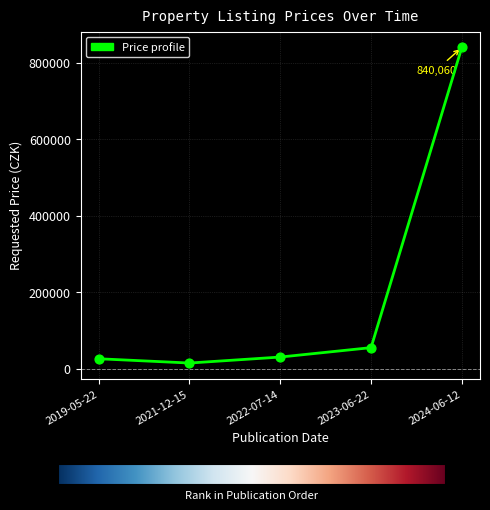

What is the change in value from 2019-05-22 to 2023-06-22?

+29090